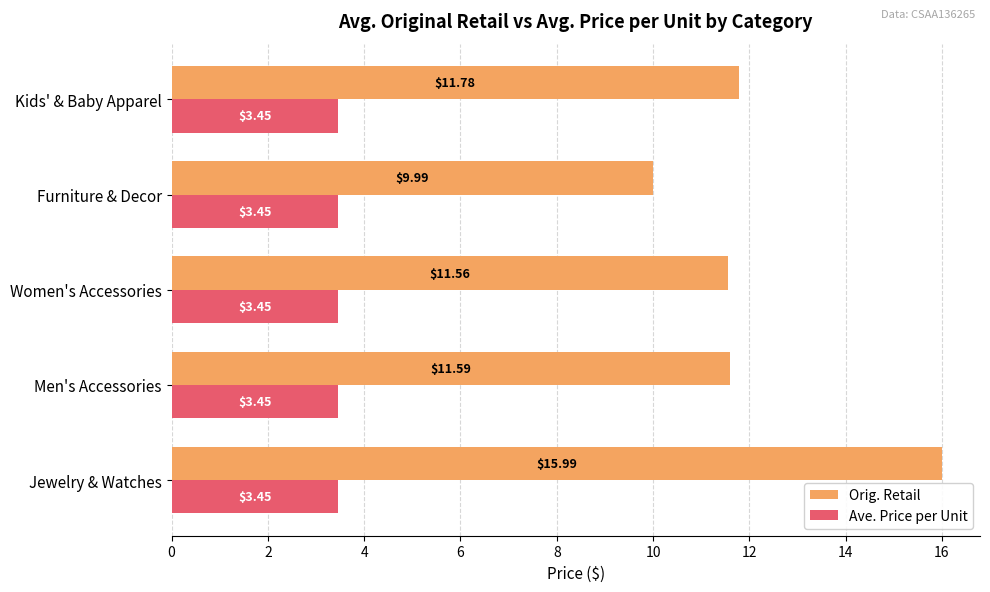

List the series in order of their overall mean, highest first.

Orig. Retail, Ave. Price per Unit